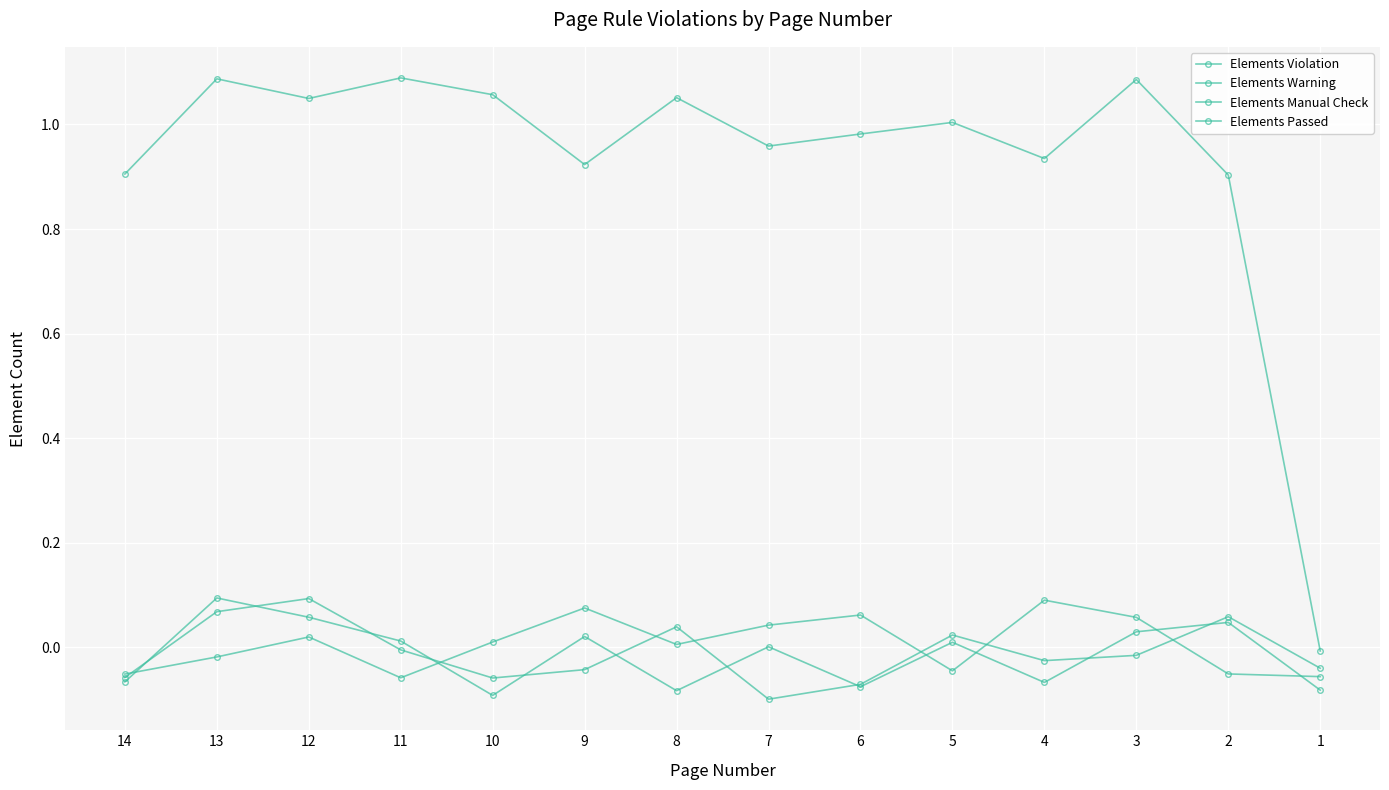

The Elements Passed series shows -0.0 at 6. True or false?

False